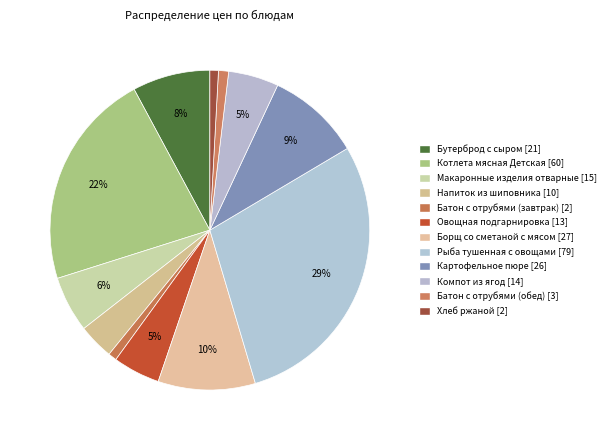

How many segments does this pie chart have?

12